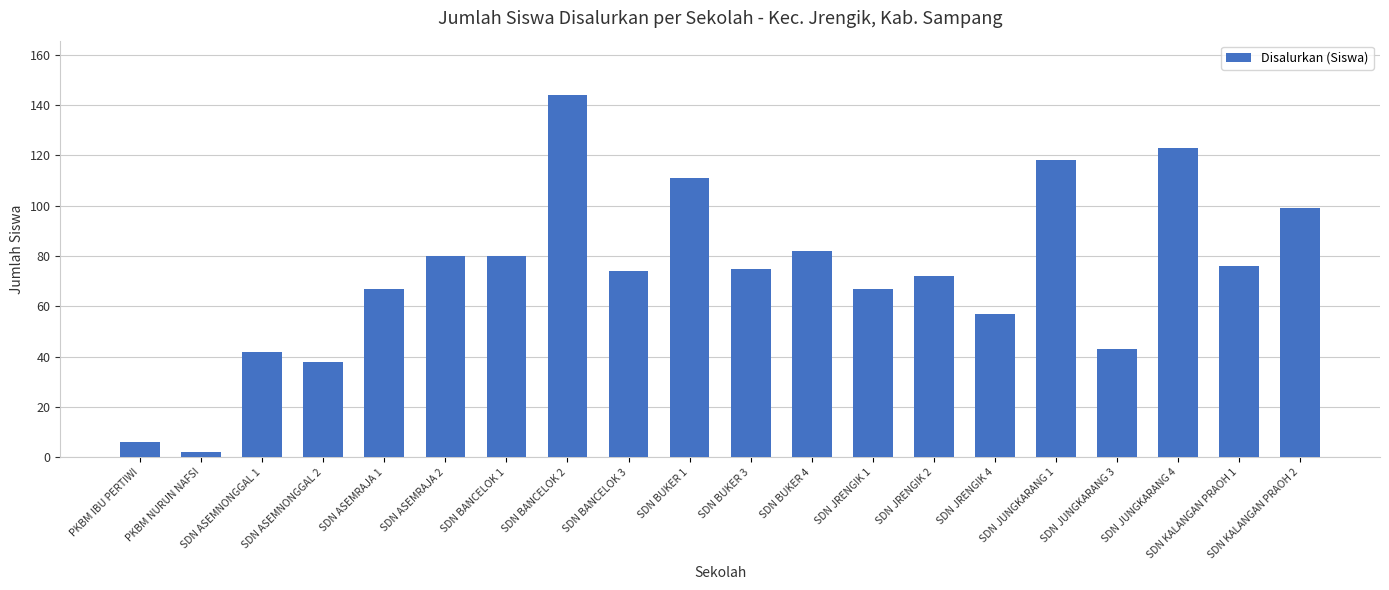

What is the difference between the values at SDN BUKER 1 and PKBM IBU PERTIWI?

105